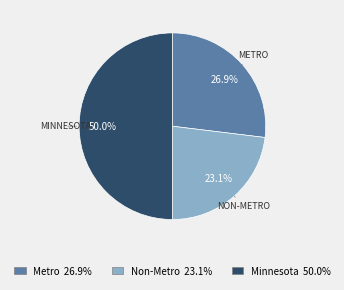

How many slices are in this pie chart?

3